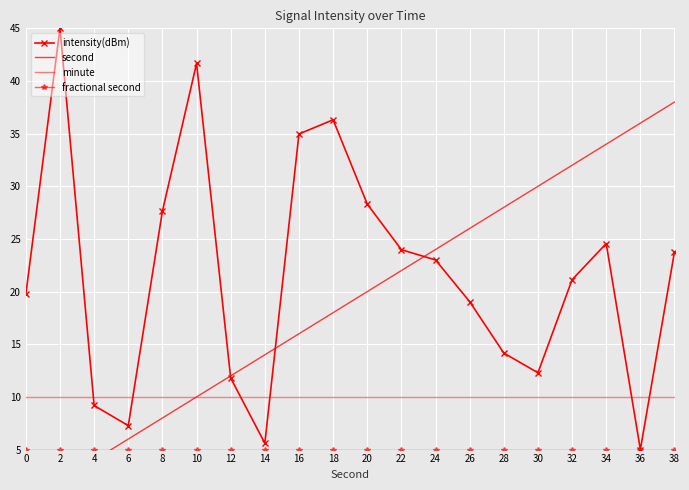

What is the total value across all series at 30?

57.3